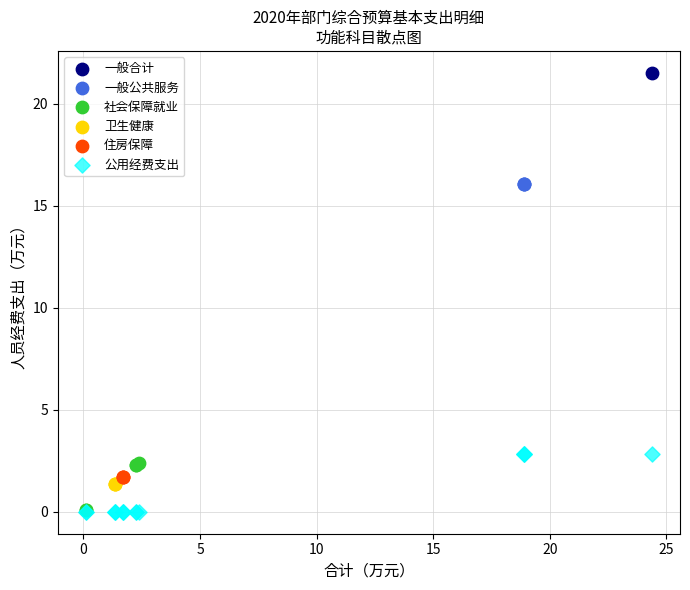

What are all the series names shown in the legend?

一般合计, 一般公共服务, 社会保障就业, 卫生健康, 住房保障, 公用经费支出